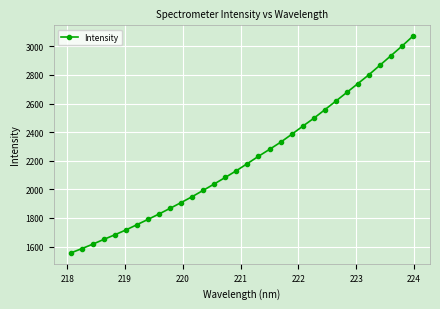

What is the smallest value displayed?

1555.0